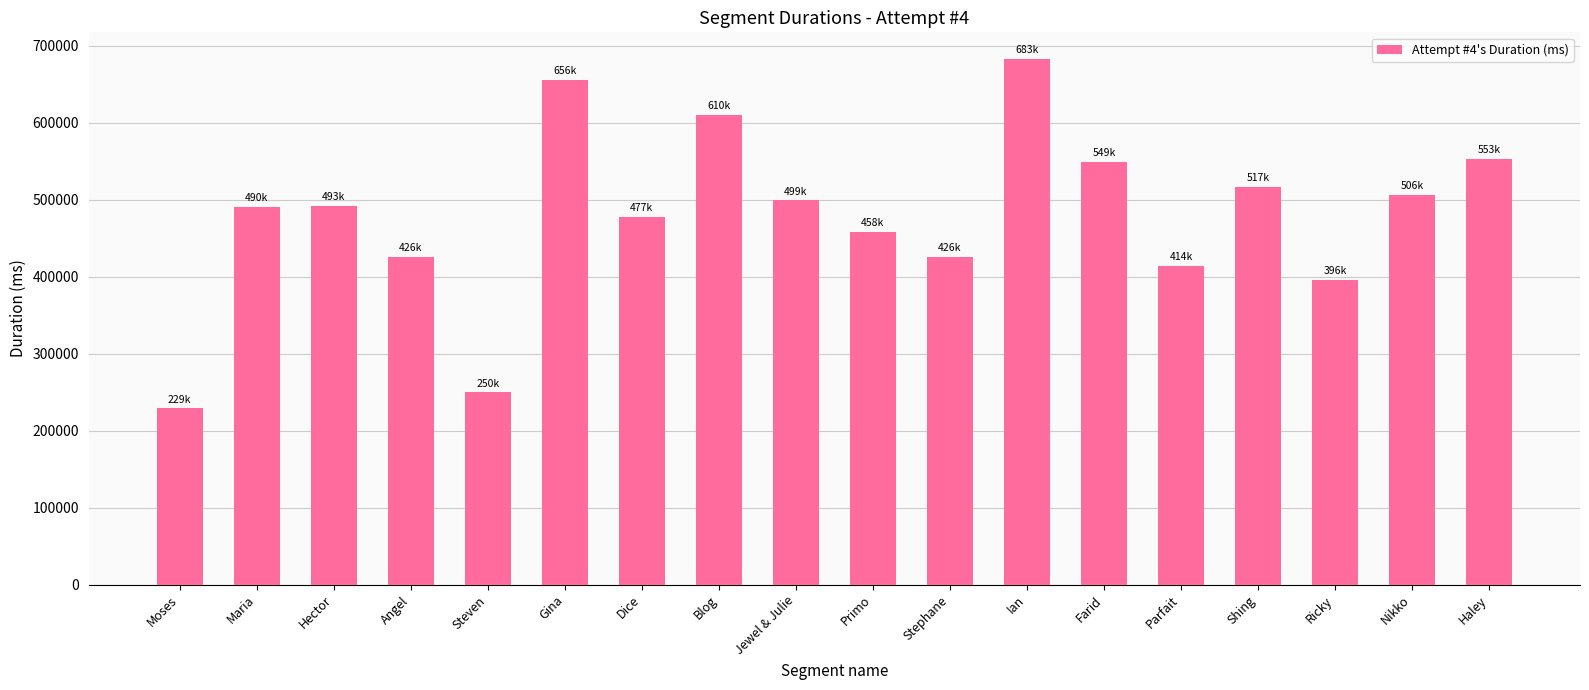

What is the sum of the values at Maria and Ricky?

886000